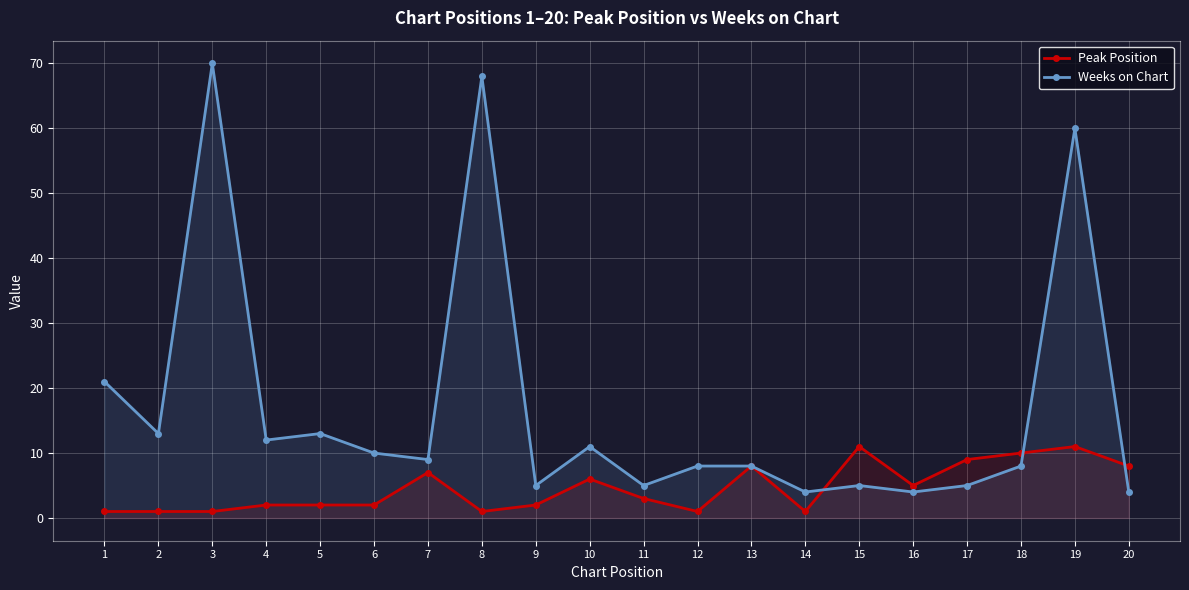

Reading right to left, transcribe all the data shown in this chart.

Peak Position: 8	11	10	9	5	11	1	8	1	3	6	2	1	7	2	2	2	1	1	1
Weeks on Chart: 4	60	8	5	4	5	4	8	8	5	11	5	68	9	10	13	12	70	13	21